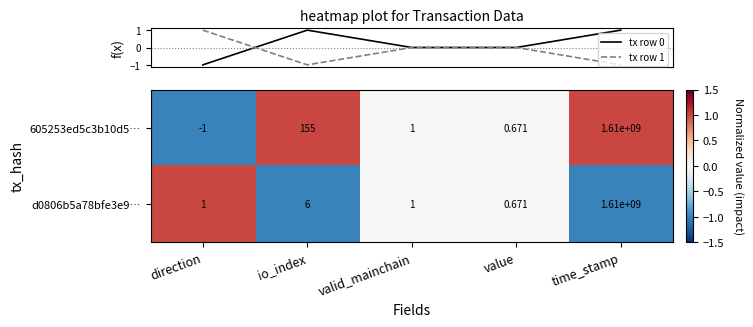

Which series has the largest total across all categories?

605253ed5c3b10d5…